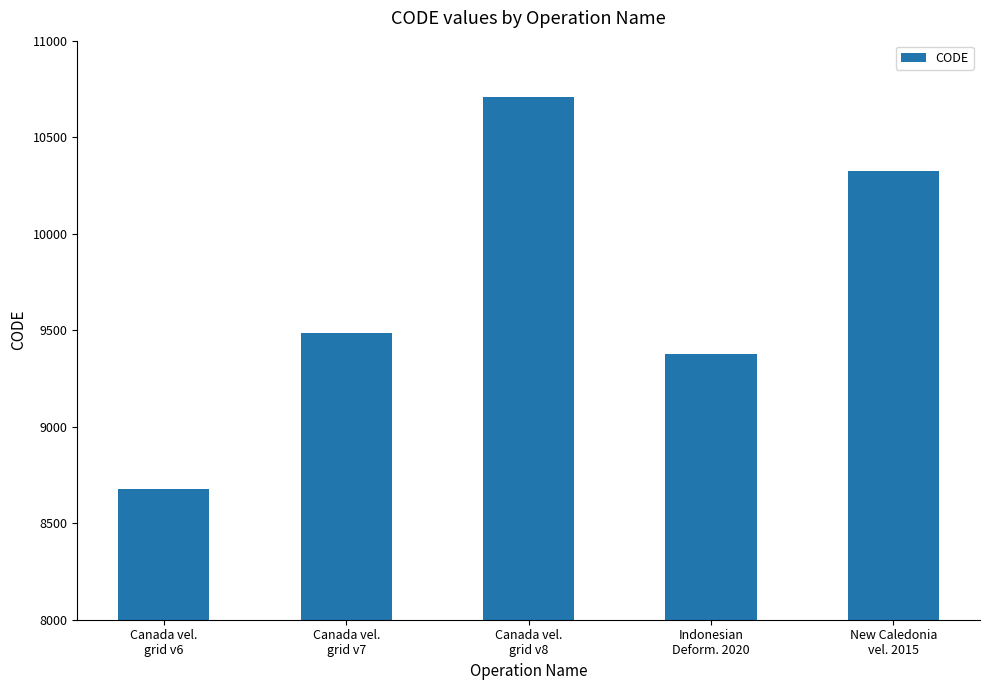

What is the maximum value shown in the chart?

10707